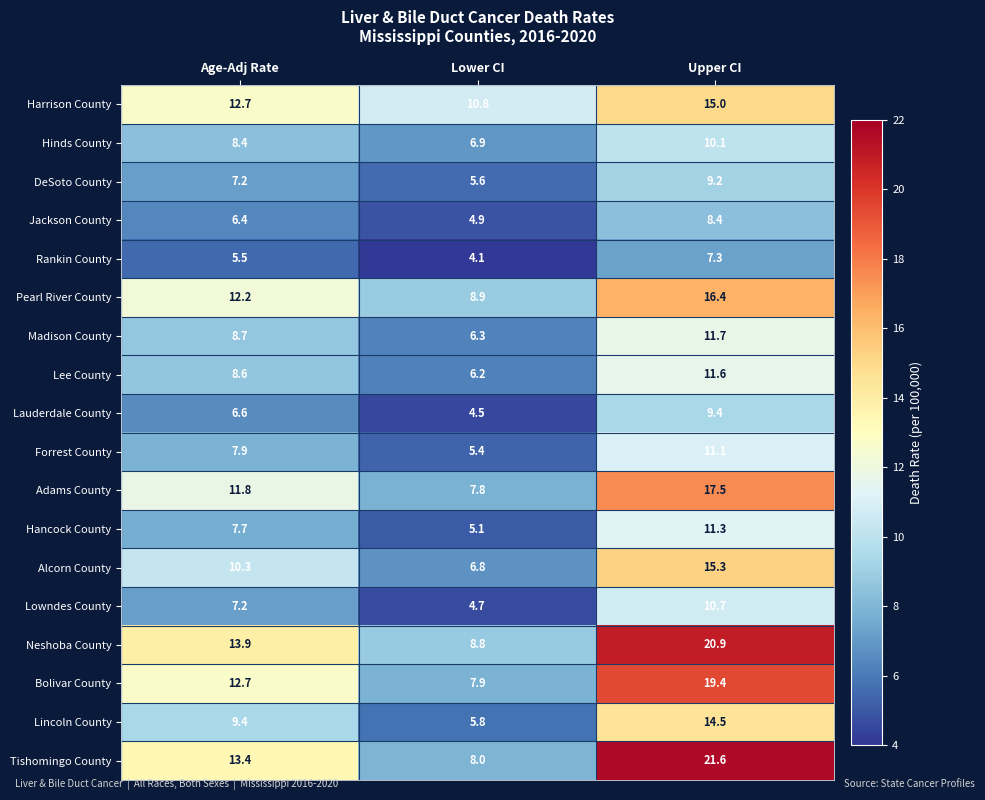

How many data points in Bolivar County are less than 12?

1